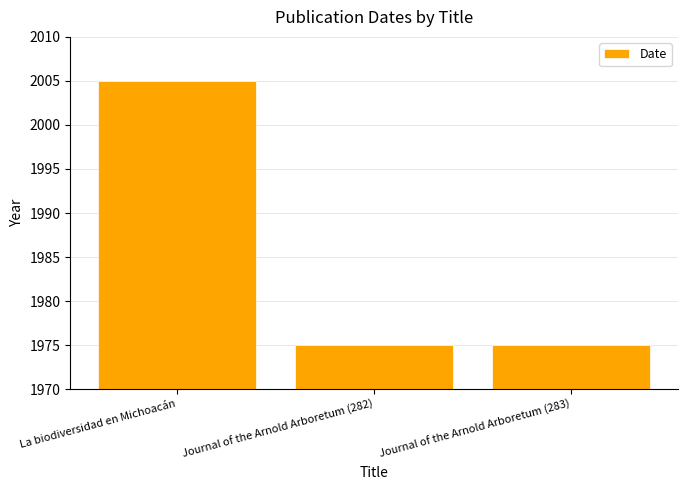

Is it true that the value at La biodiversidad en Michoacán is 555?

False